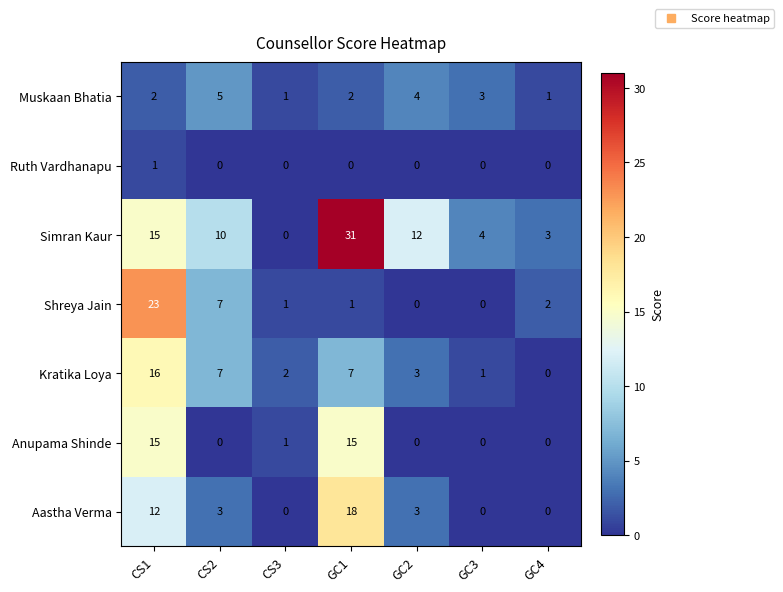

True or false: Aastha Verma has a value of 16 at CS1.

False